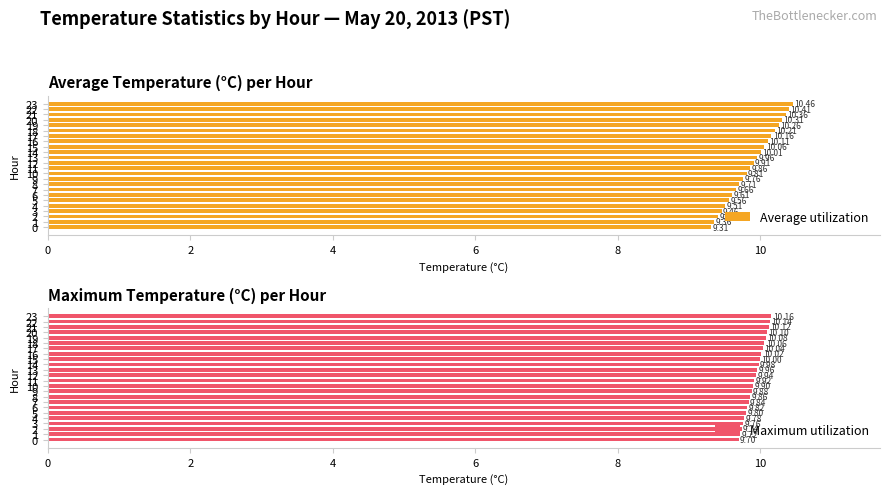

How many series are shown in this chart?

2